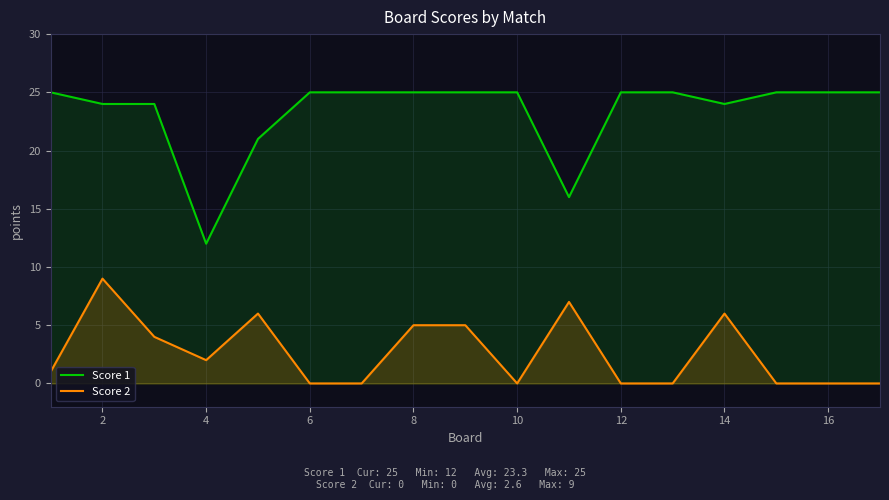

Which series has the largest total across all categories?

Score 1